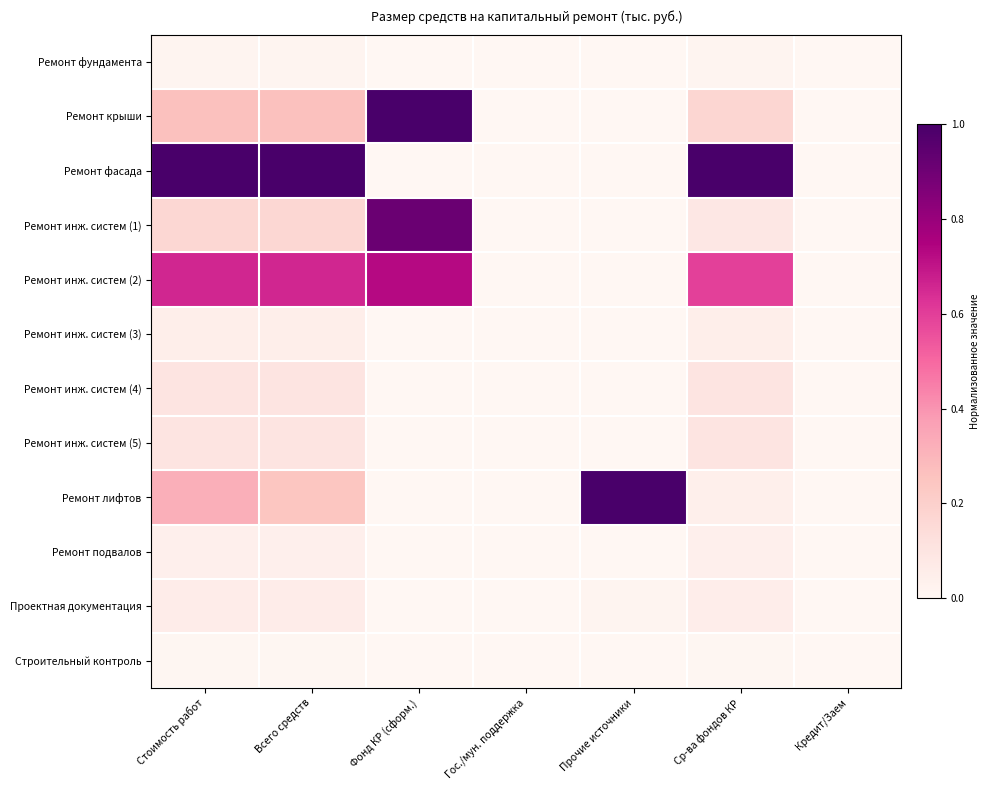

At which category is the sum across all series the highest?

Стоимость работ